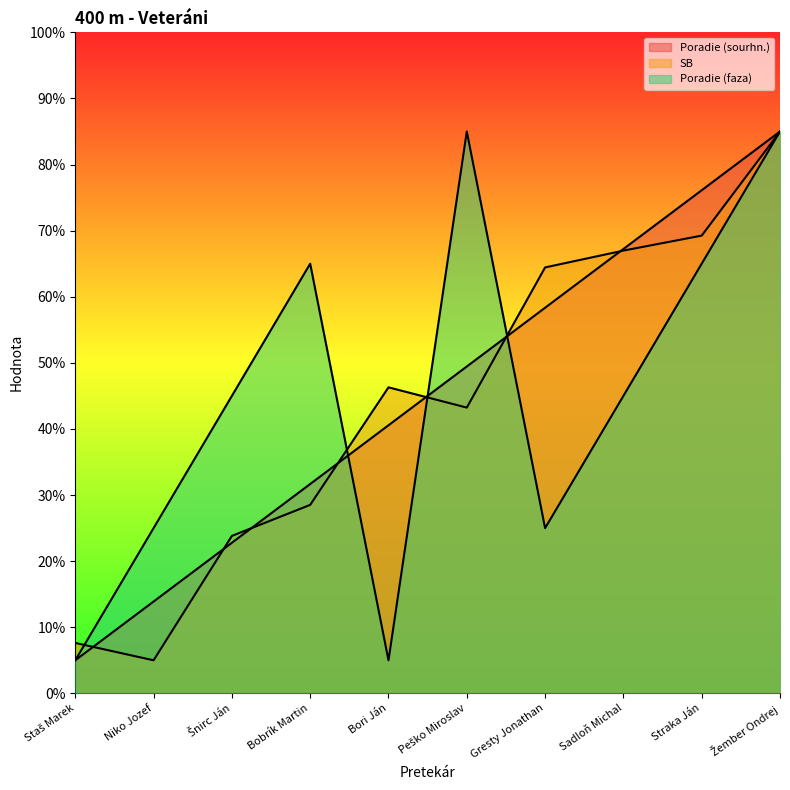

Does the chart display data point markers on the line(s)?

No